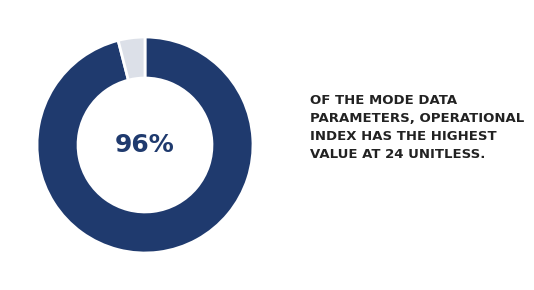

How many slices are in this pie chart?

2